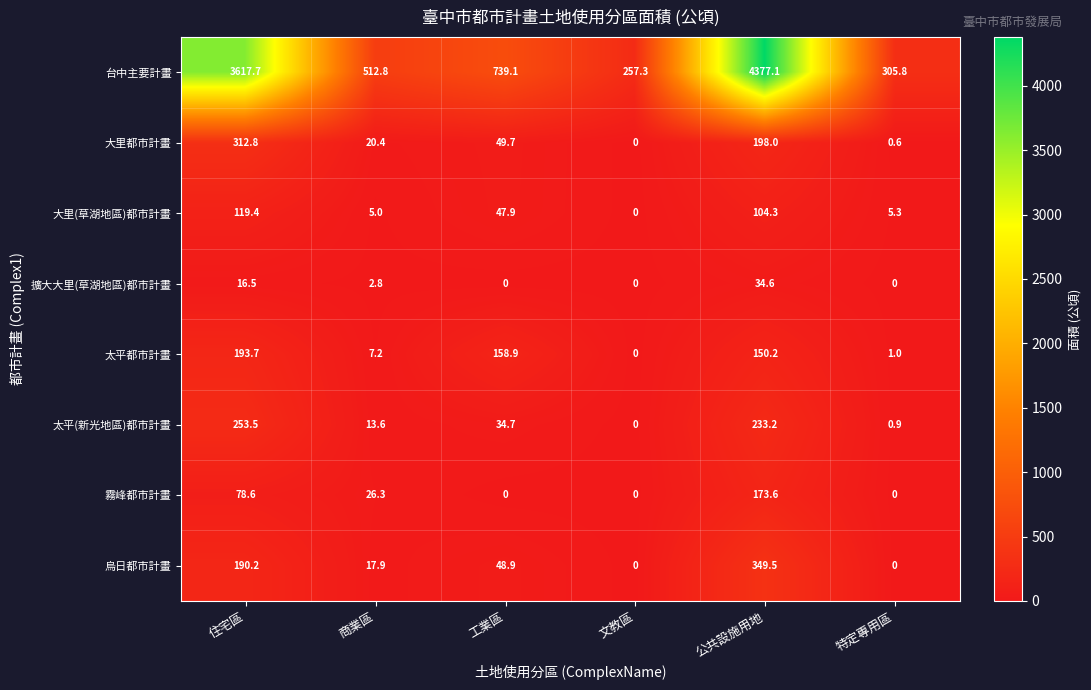

Which series changed the most between 住宅區 and 商業區?

台中主要計畫